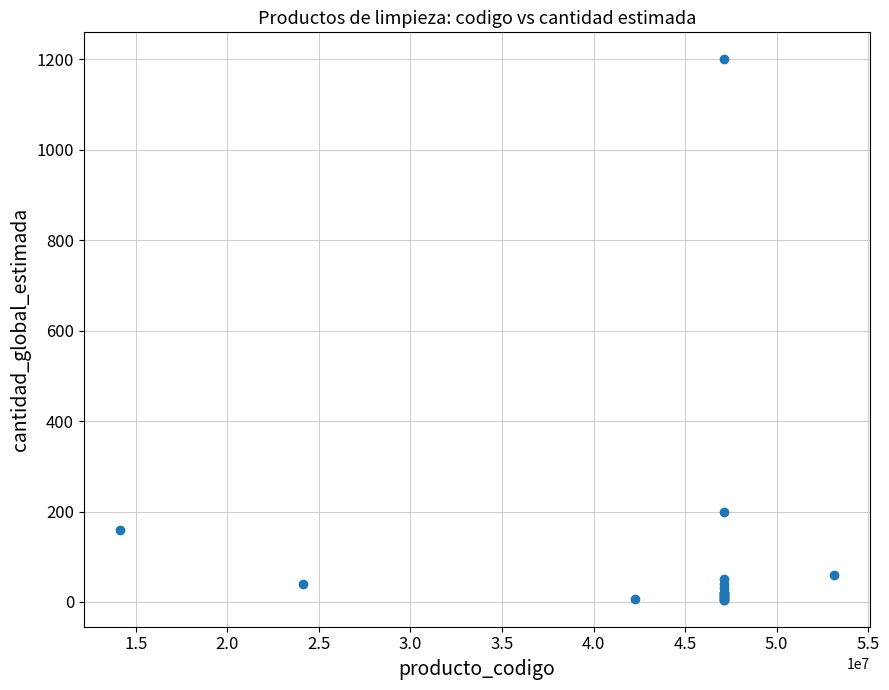

What Y value in the scatter plot is closest to 602?

200